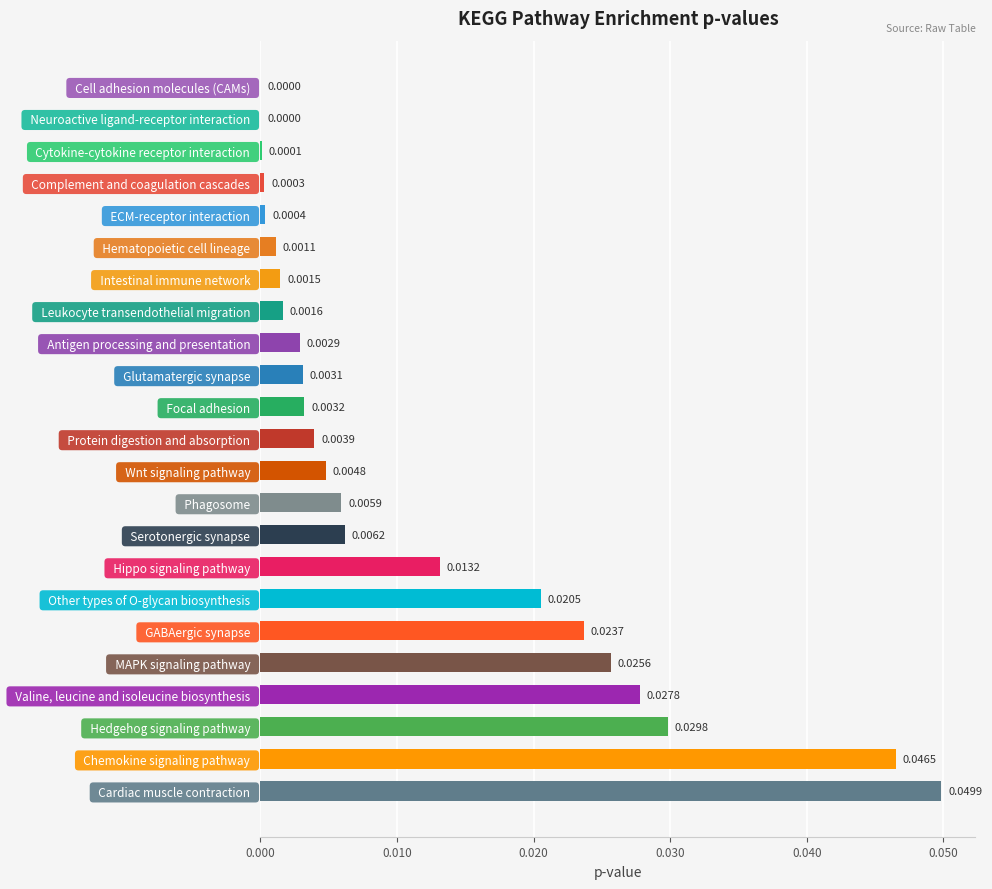

Which has a higher value,   Hematopoietic cell lineage   or   ECM-receptor interaction  ?

  Hematopoietic cell lineage  